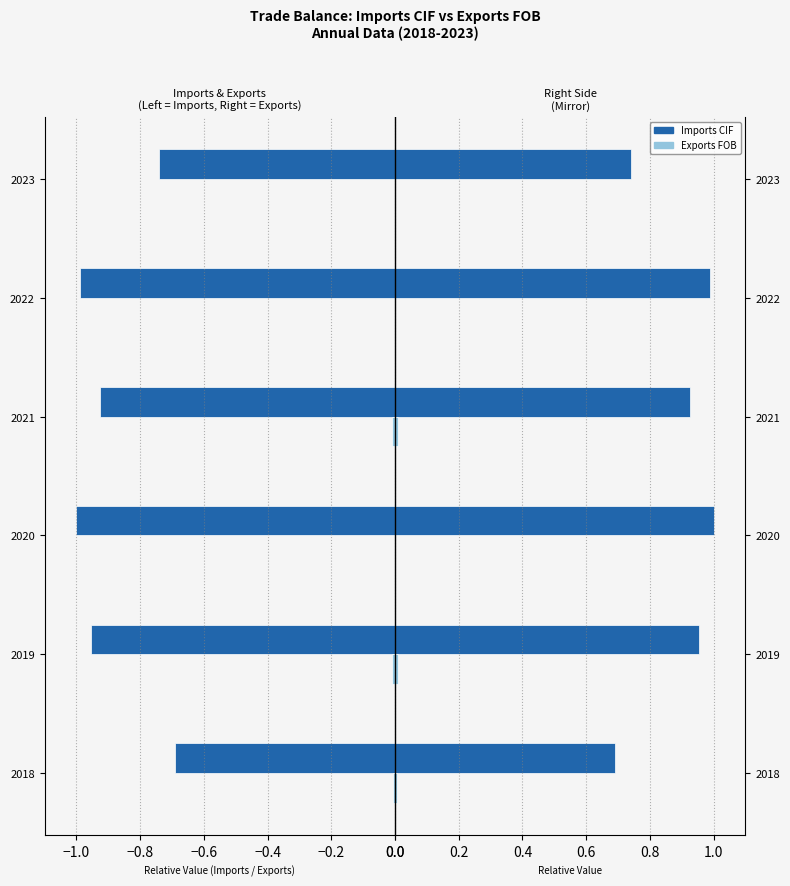

Which series has the widest spread of values?

Imports CIF